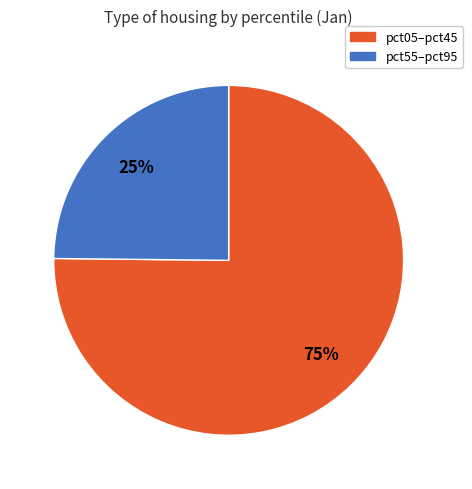

Is there any slice that represents more than half of the pie?

Yes